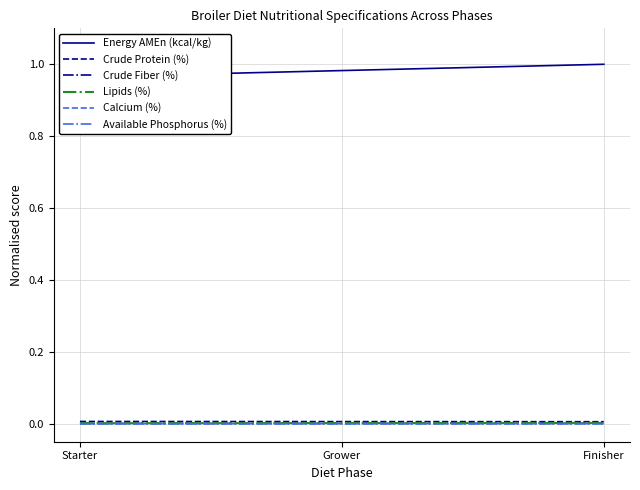

Between Starter and Grower, which series saw the biggest shift?

Energy AMEn (kcal/kg)